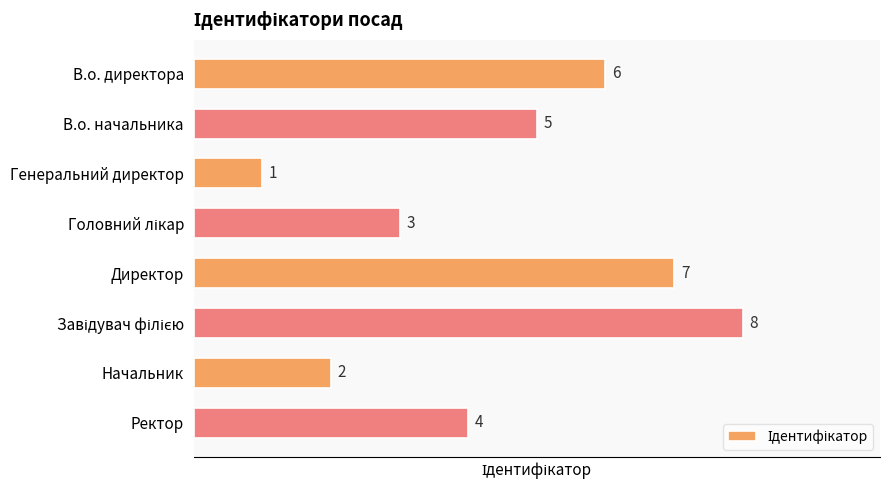

What is the difference between the second highest and minimum values?

6